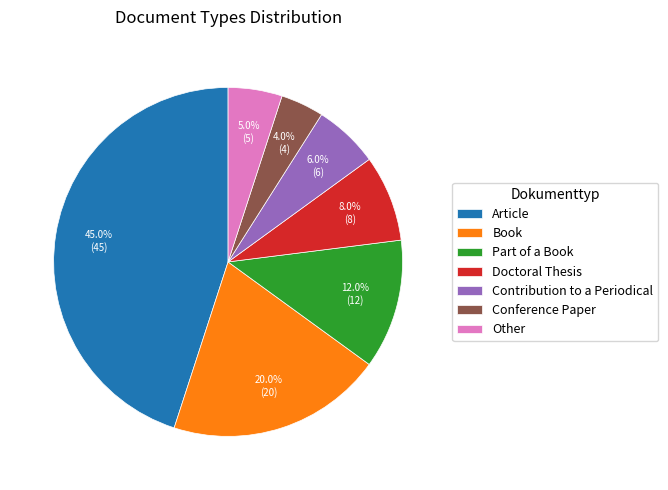

To the nearest percent, what is the combined percentage of Other and Conference Paper?

9%